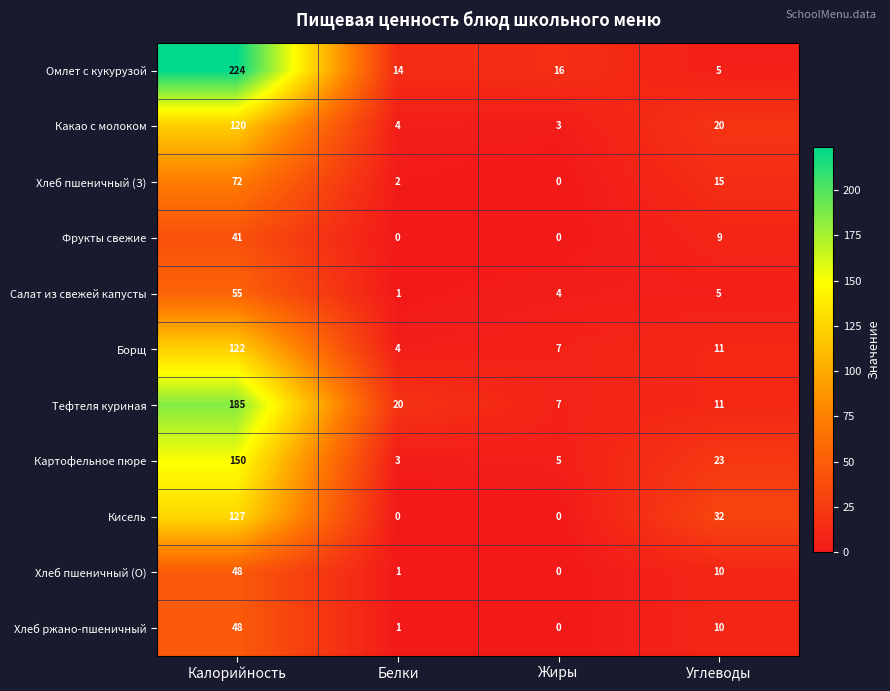

Count the number of data series in this chart.

11